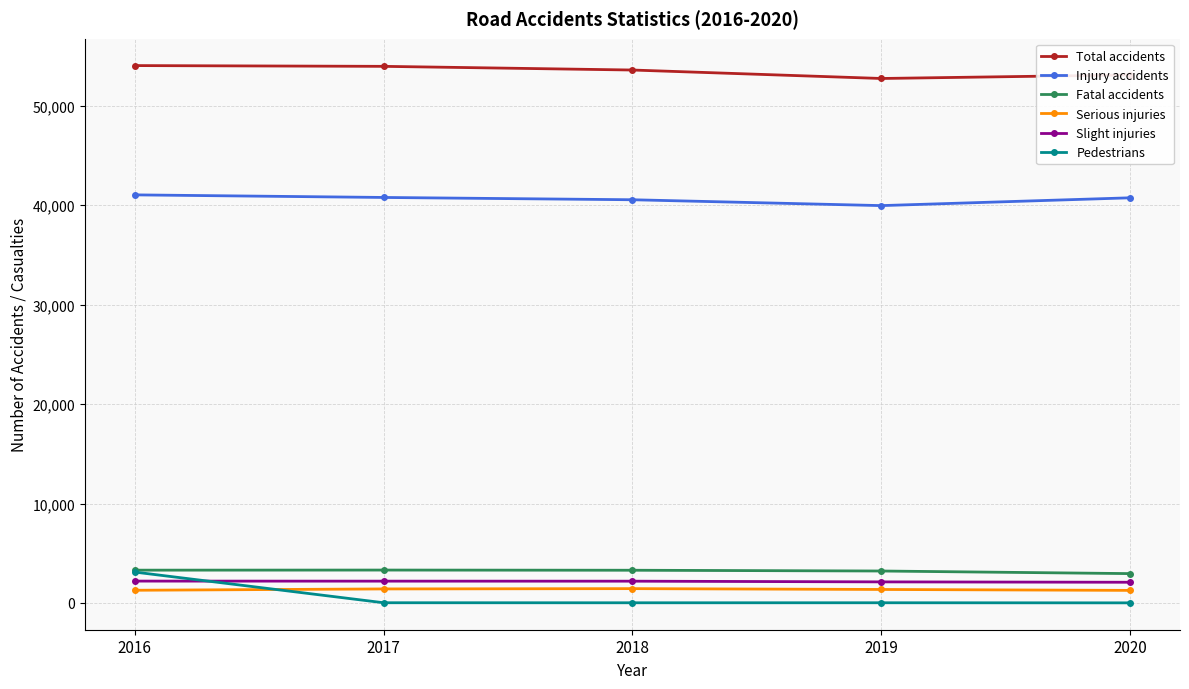

Is the value of Total accidents at 2017 greater than the value of Pedestrians at 2017?

Yes